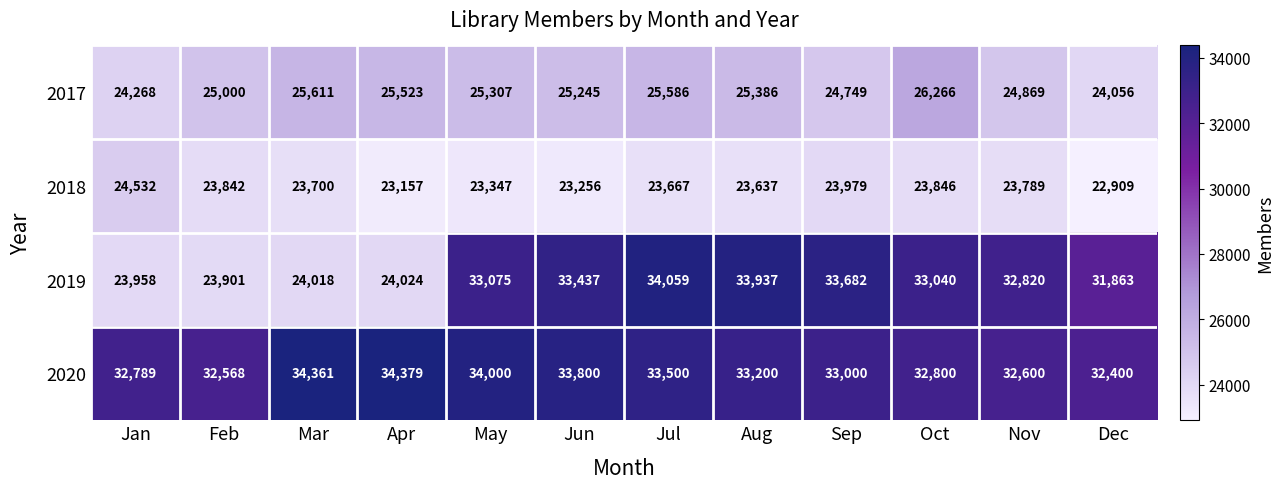

What is the difference between the maximum and minimum values in the 2018 series?

1623